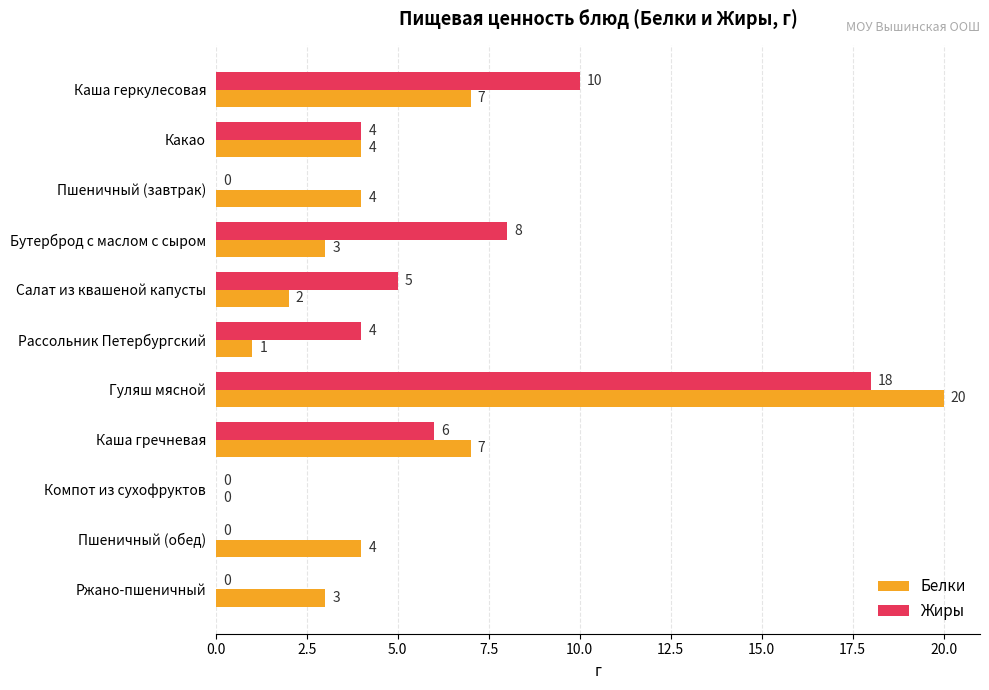

The Жиры series shows 6 at Каша гречневая. True or false?

True